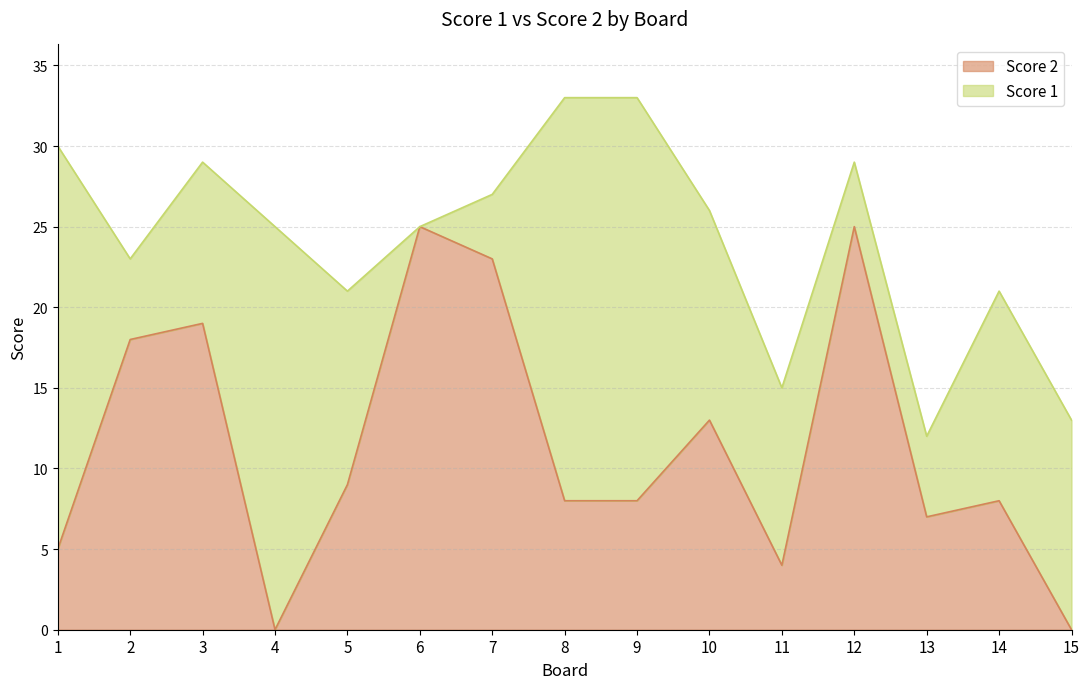

How many data points are less than 8?

5